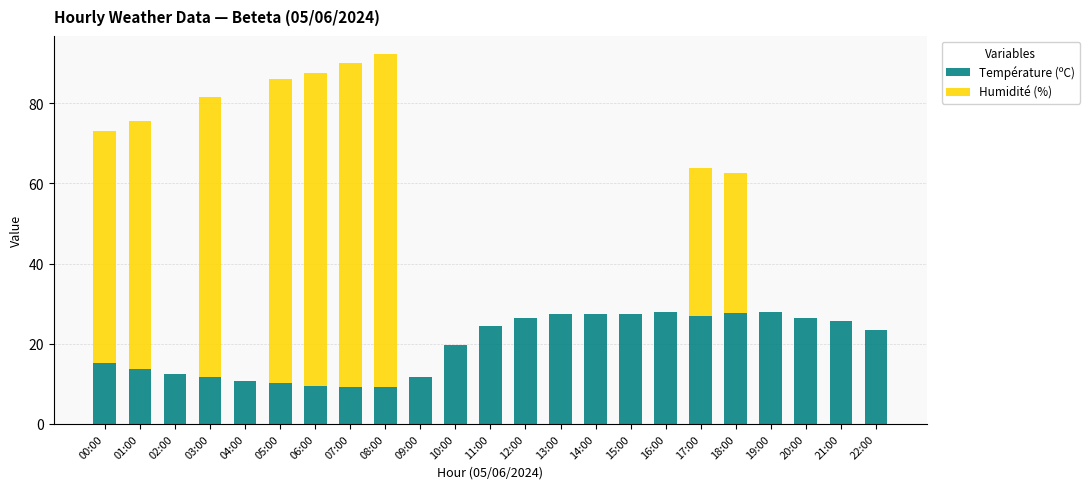

The Température (ºC) series shows 13.7 at 01:00. True or false?

True